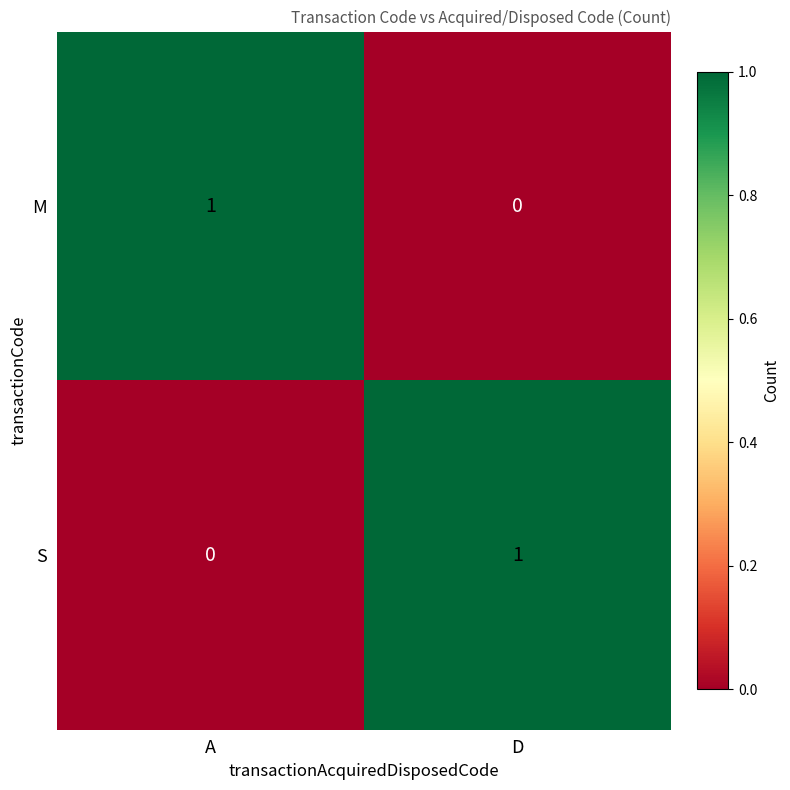

Which category has the highest value in the M series?

A